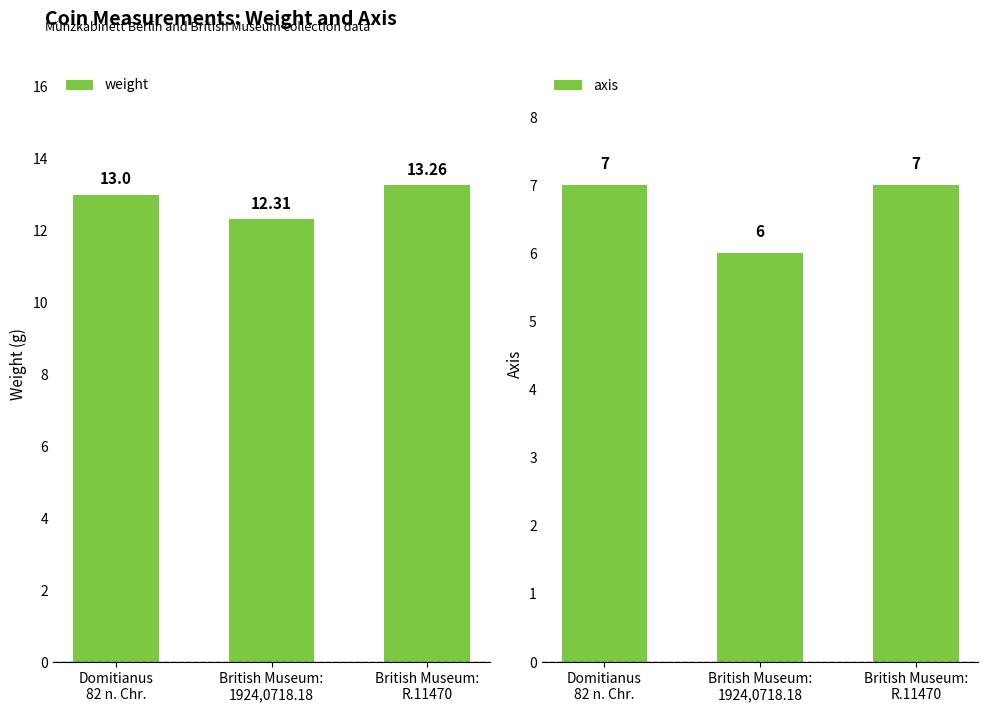

What is the difference between the maximum and minimum values in the weight series?

0.9